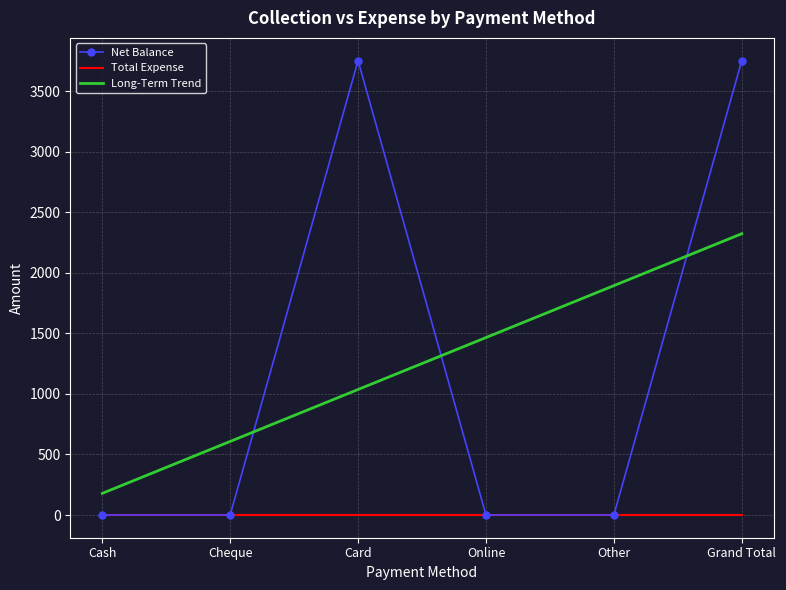

At Card, list the series in order from smallest to largest.

Total Expense, Long-Term Trend, Net Balance